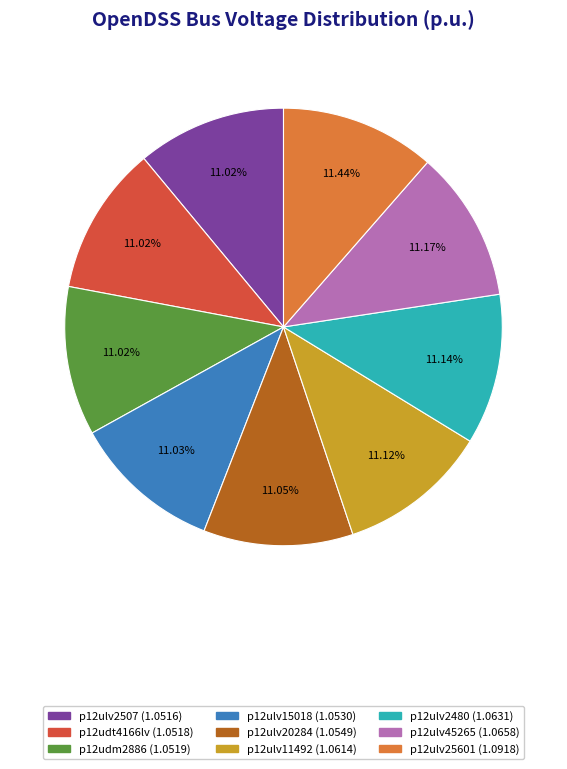

To the nearest percent, what portion does p12ulv15018 represent?

11%